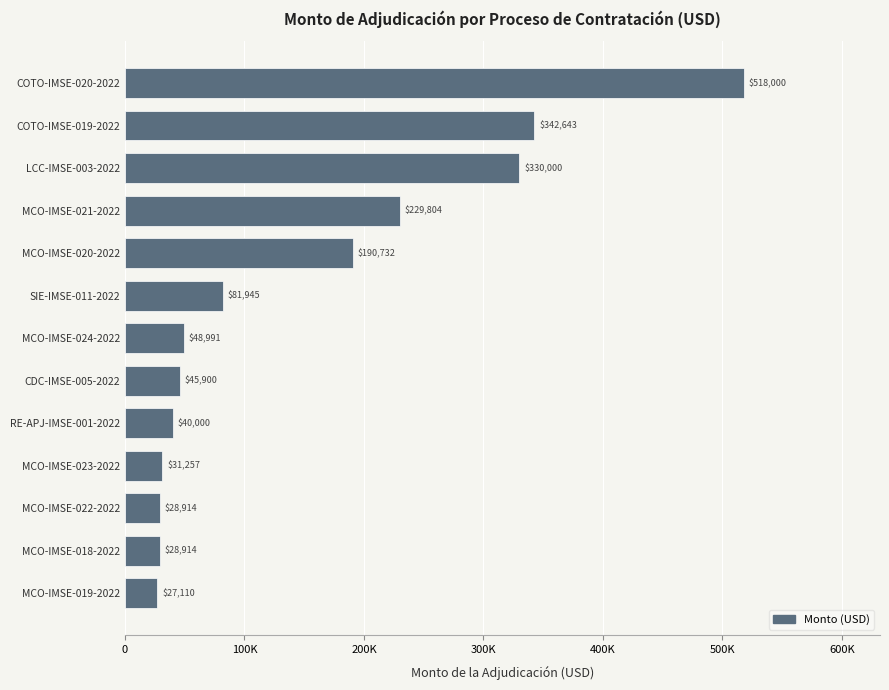

At which label is the value closest to 272555?

MCO-IMSE-021-2022